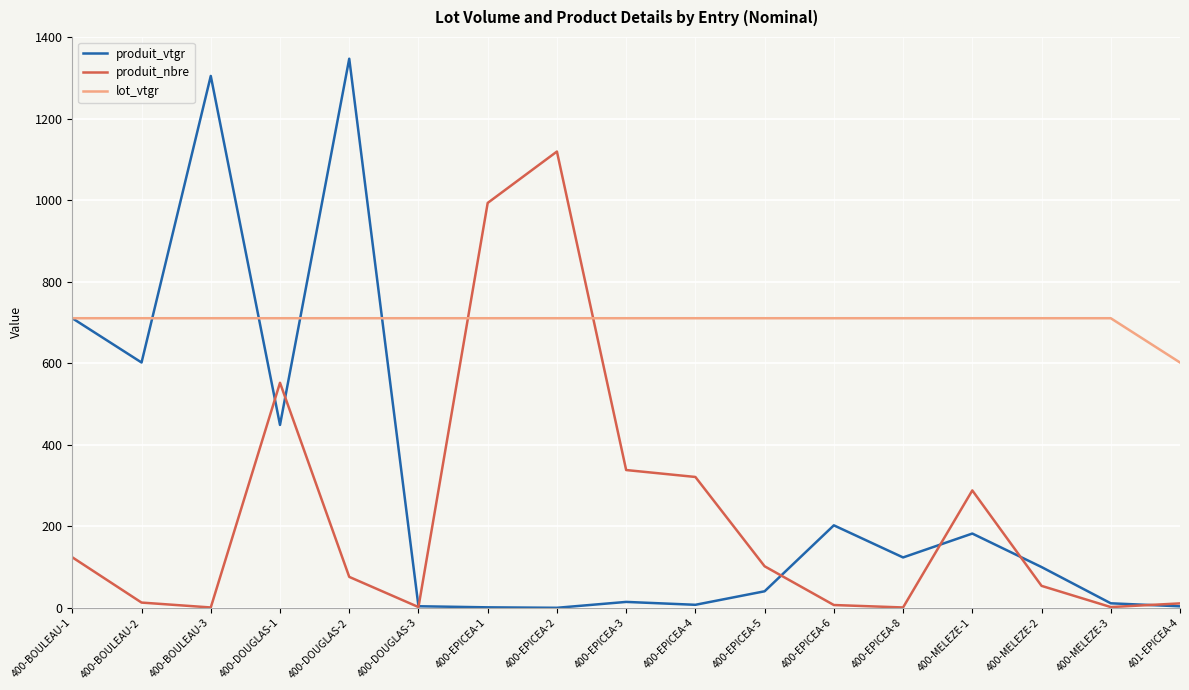

What is the difference between the second highest and minimum values in the produit_nbre series?

992.0